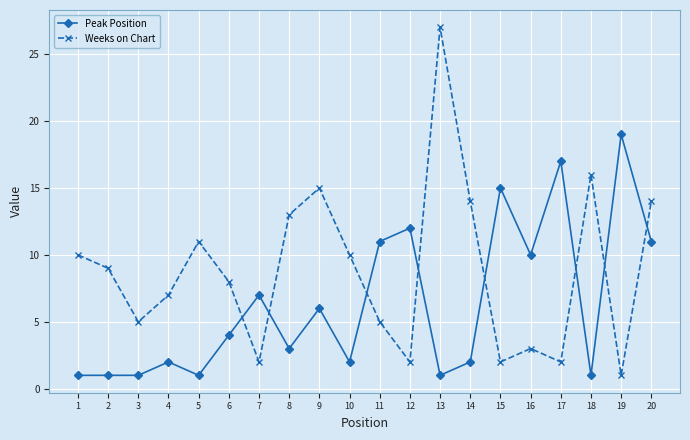

Rank the series by their maximum value, from lowest to highest.

Peak Position, Weeks on Chart